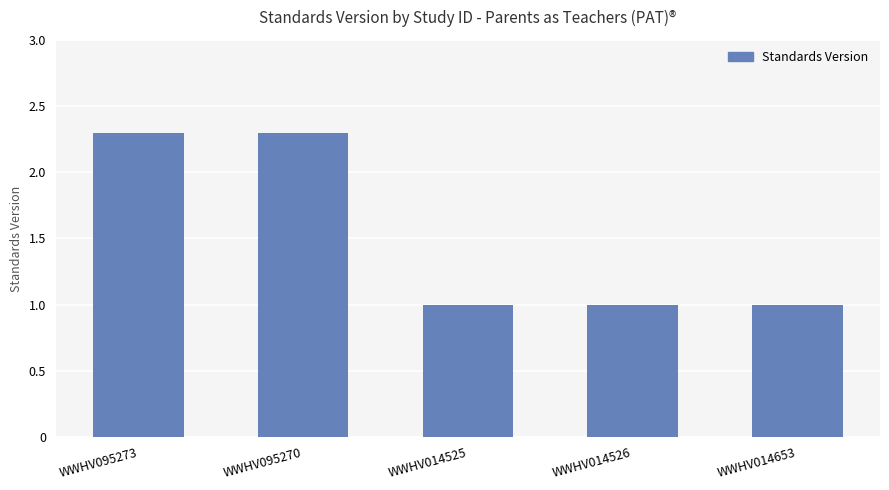

Are the bars grouped side by side (vs. stacked)?

No